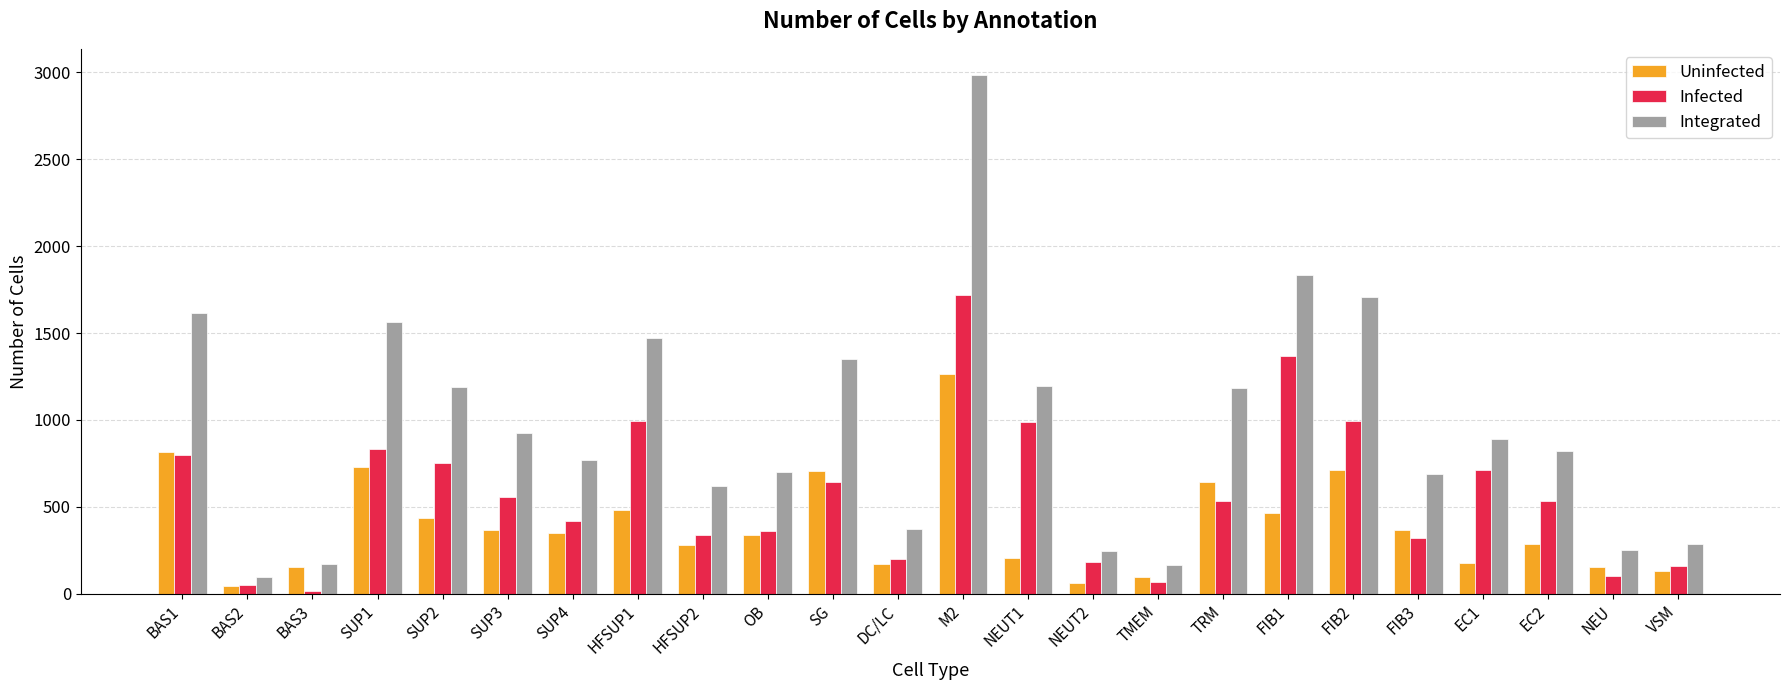

Where is Infected nearest to the value 866?

SUP1